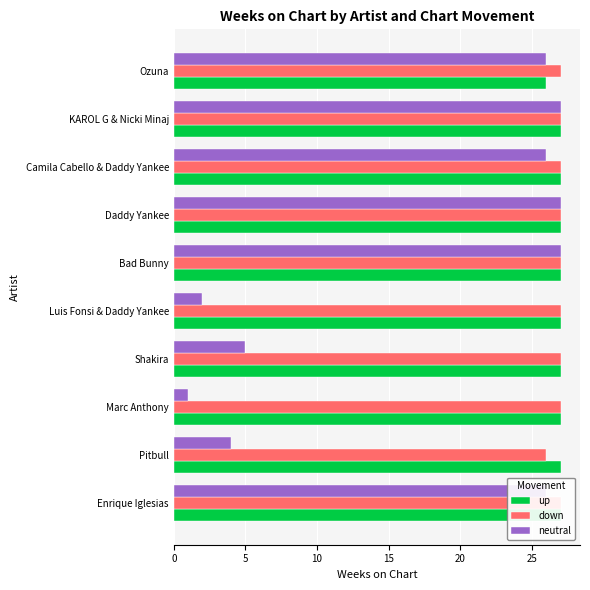

Reading left to right, extract all data points from this chart.

up: 27	27	27	27	27	27	27	27	27	26
down: 27	26	27	27	27	27	27	27	27	27
neutral: 26	4	1	5	2	27	27	26	27	26